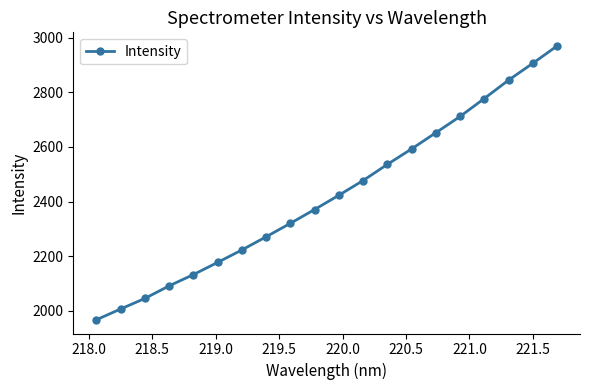

What is the value of the 6th point from the left?

2177.5